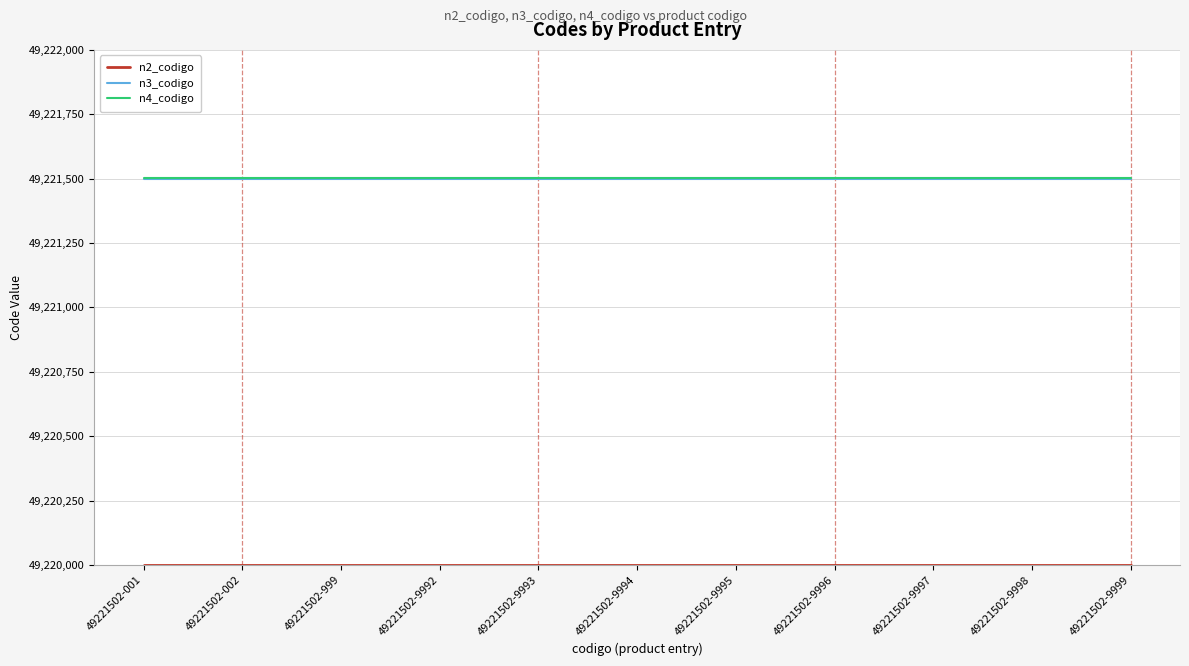

What is the minimum value shown in the chart?

49220000